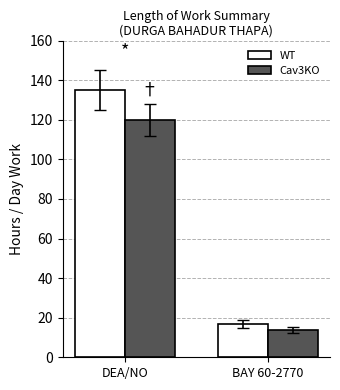

At which label does WT first exceed 134?

DEA/NO